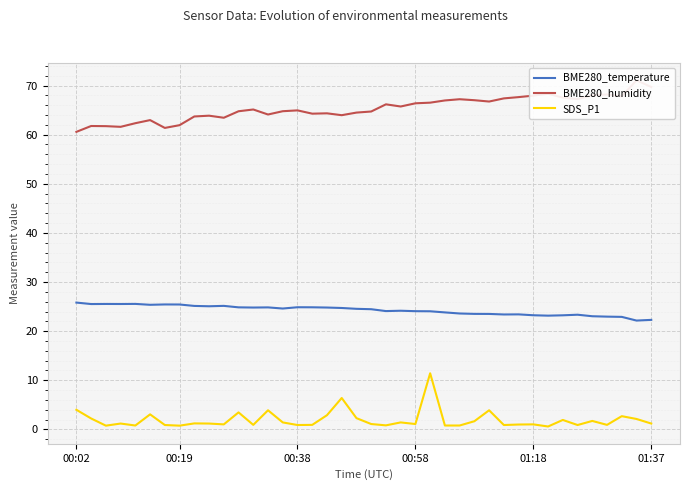

At which label does BME280_temperature first exceed 24?

00:02